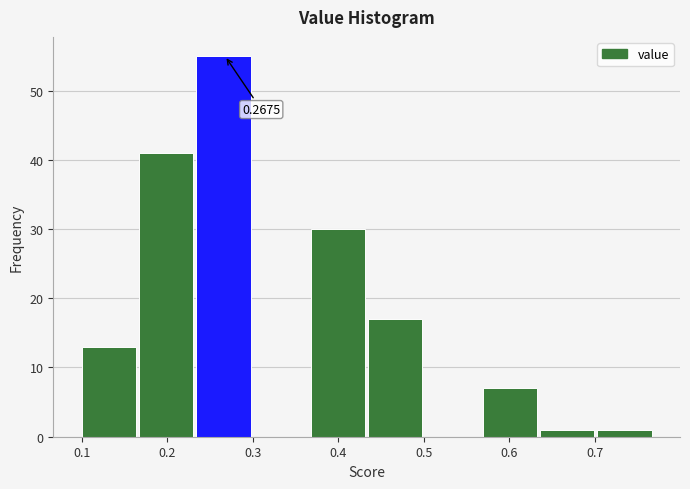

Over which range of the x-axis is the bar tallest?

0.234 to 0.301